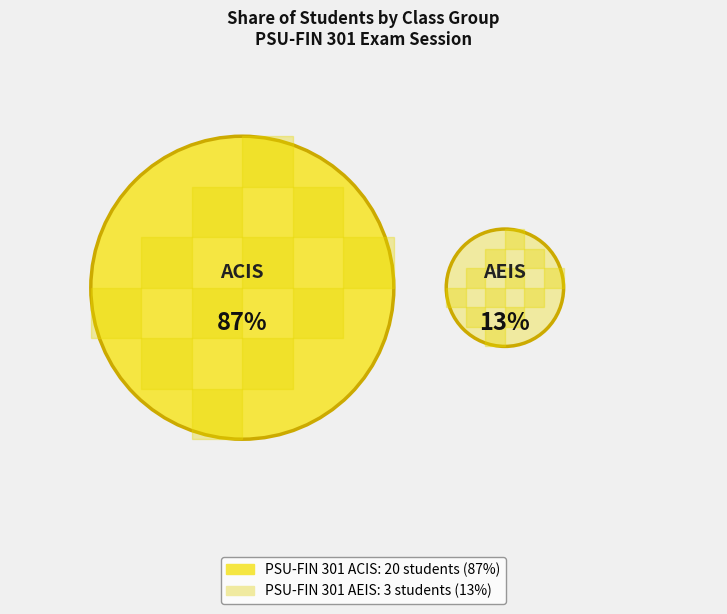

Which slice is the largest?

PSU-FIN 301 ACIS